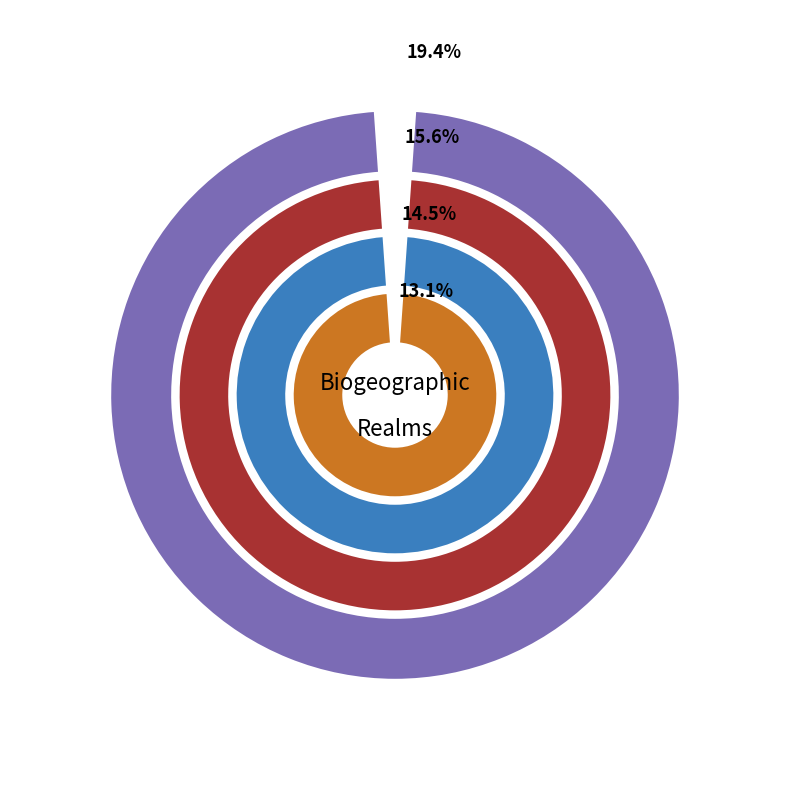

Is it true that Tropical Atlantic is 9% of the pie?

False